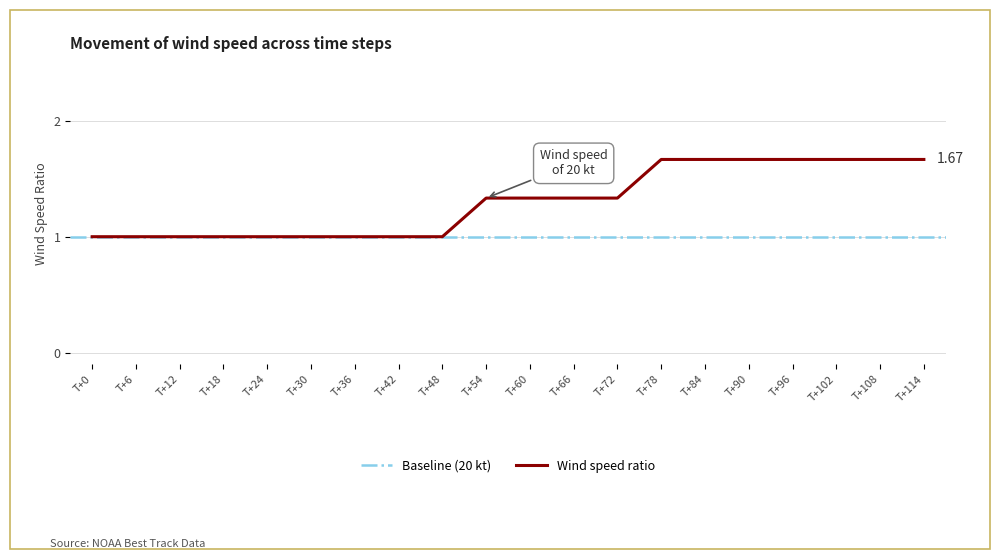

Reading left to right, extract all data points from this chart.

1.0	1.0	1.0	1.0	1.0	1.0	1.0	1.0	1.0	1.3	1.3	1.3	1.3	1.7	1.7	1.7	1.7	1.7	1.7	1.7